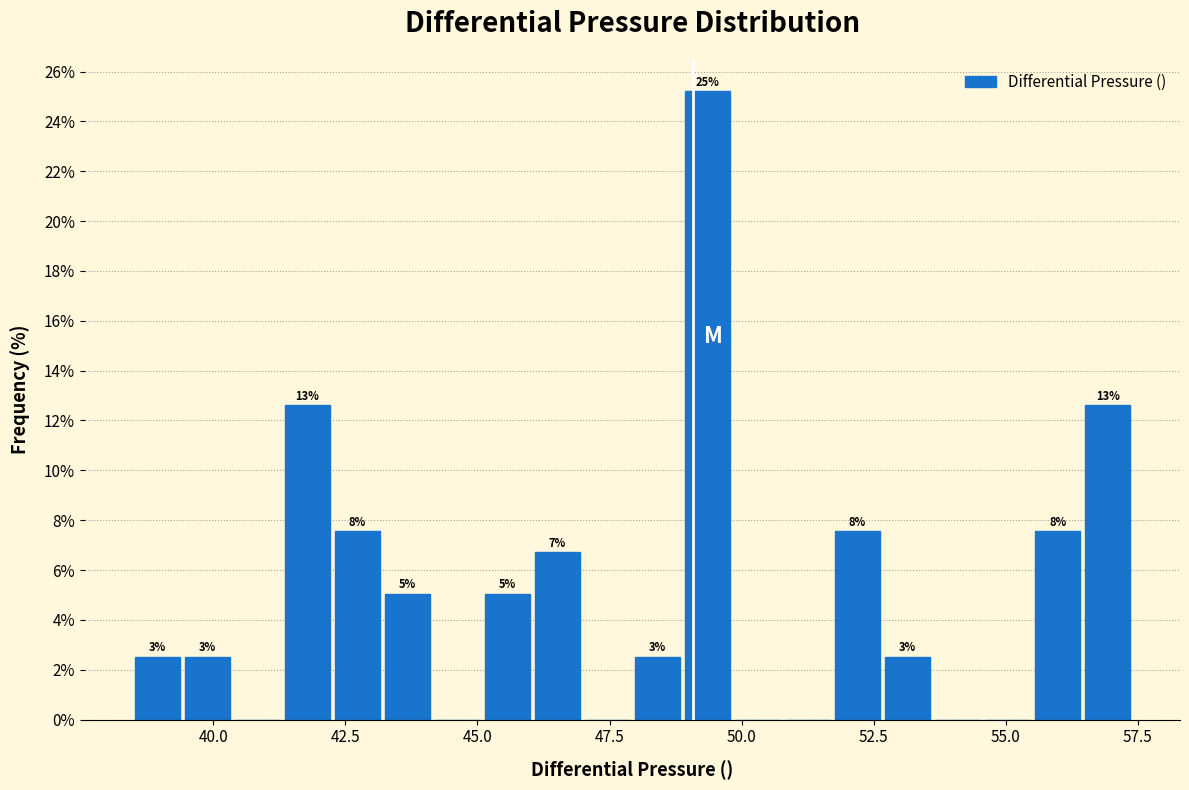

Around what value on the x-axis is the tallest bar? Give the approximate position of its centre, as read against the axis.

49.5